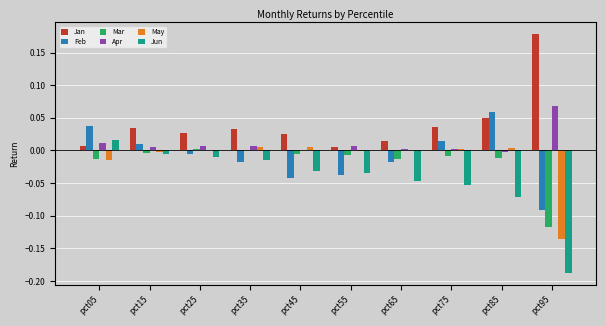

How many groups of bars are there?

10